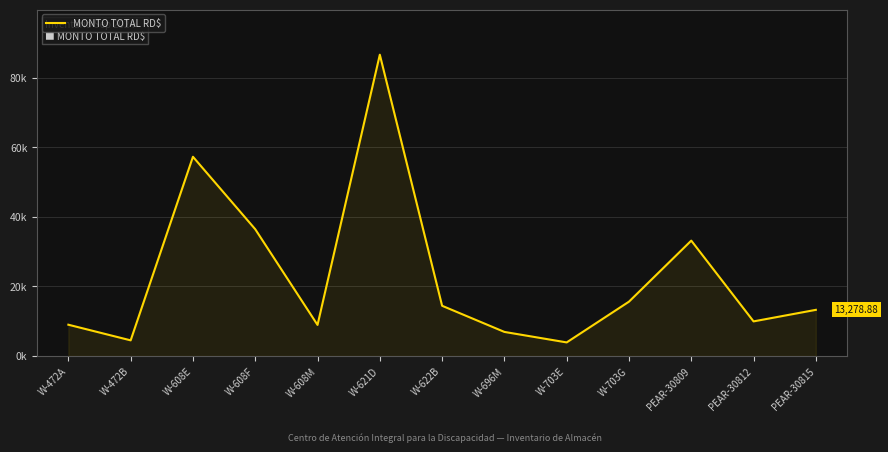

Reading left to right, list all the values displayed in this chart.

9001.4	4500.7	57325.0	36479.5	8942.2	86698.1	14449.7	6928.7	3908.5	15634.1	33197.2	9959.2	13278.9